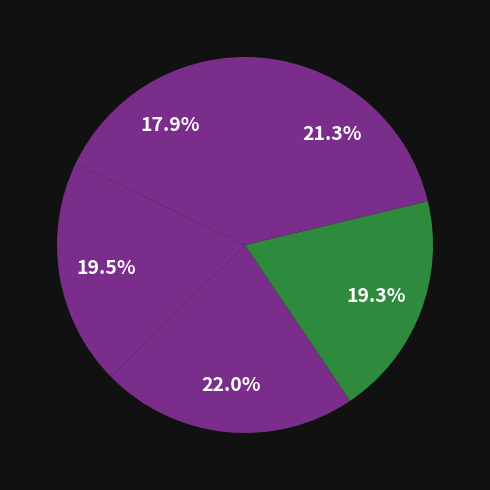

Count the number of slices in the pie.

5